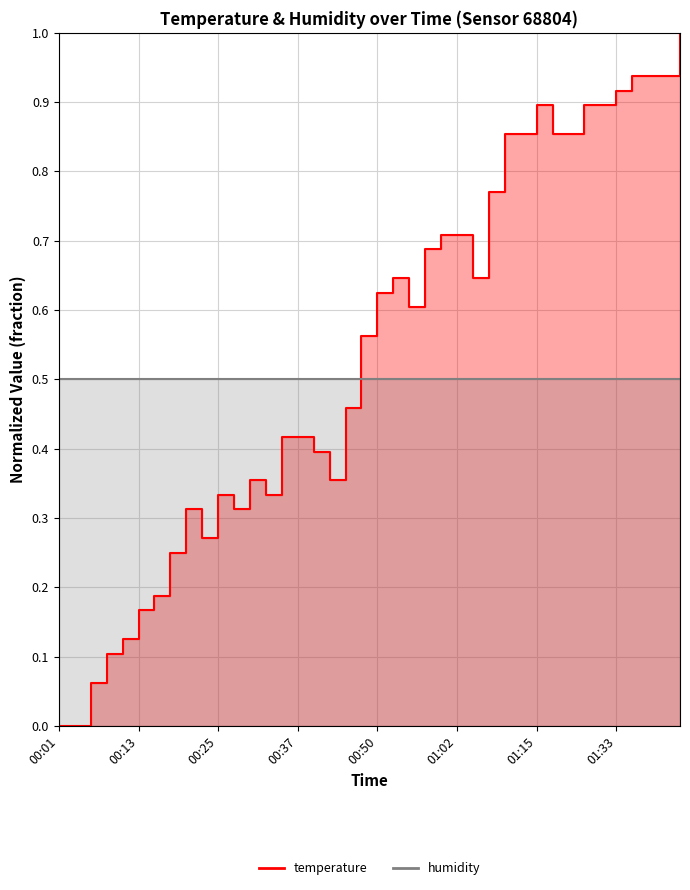

What is the sum of all values?

21.6